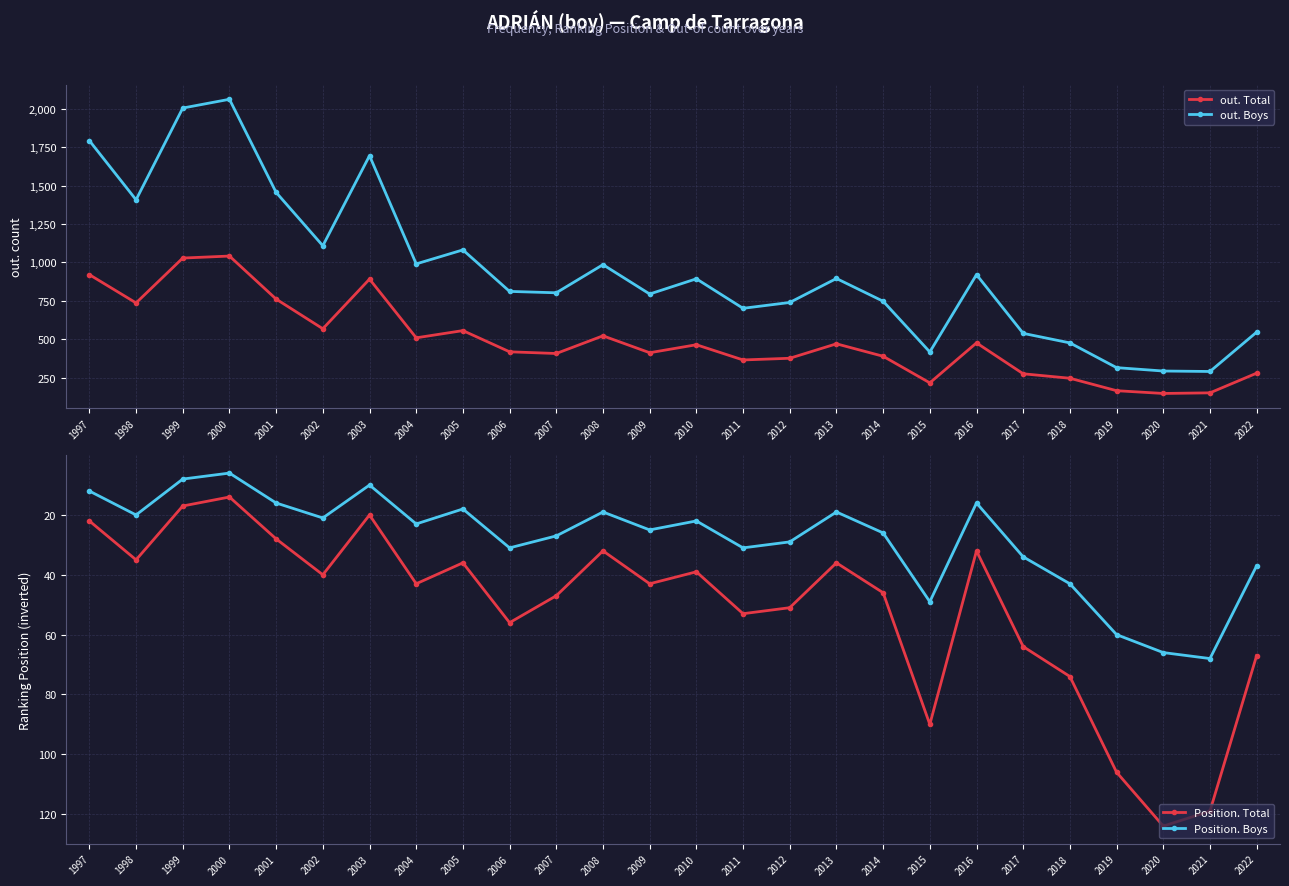

The value of out. Boys at 2013 is 322. True or false?

False